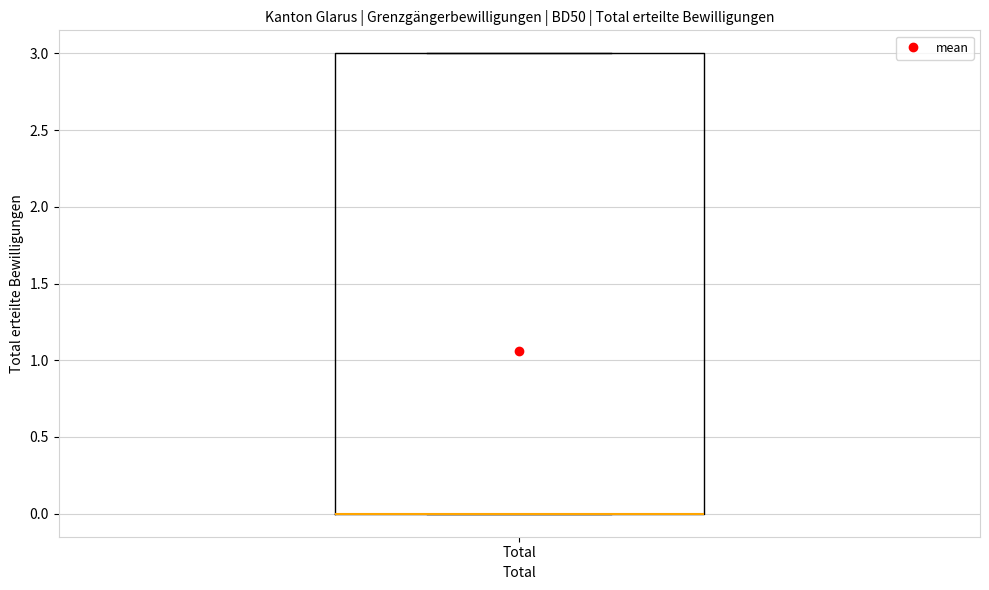

Transcribe this box plot: give where the median line is, the range the box spans, and where the two whiskers end, as read against the y-axis. The values are not printed on the chart, so give them approximately, as read against the axis.

median 0 (drawn on the box's lower edge), box 0 to 3, whiskers 0 to 3